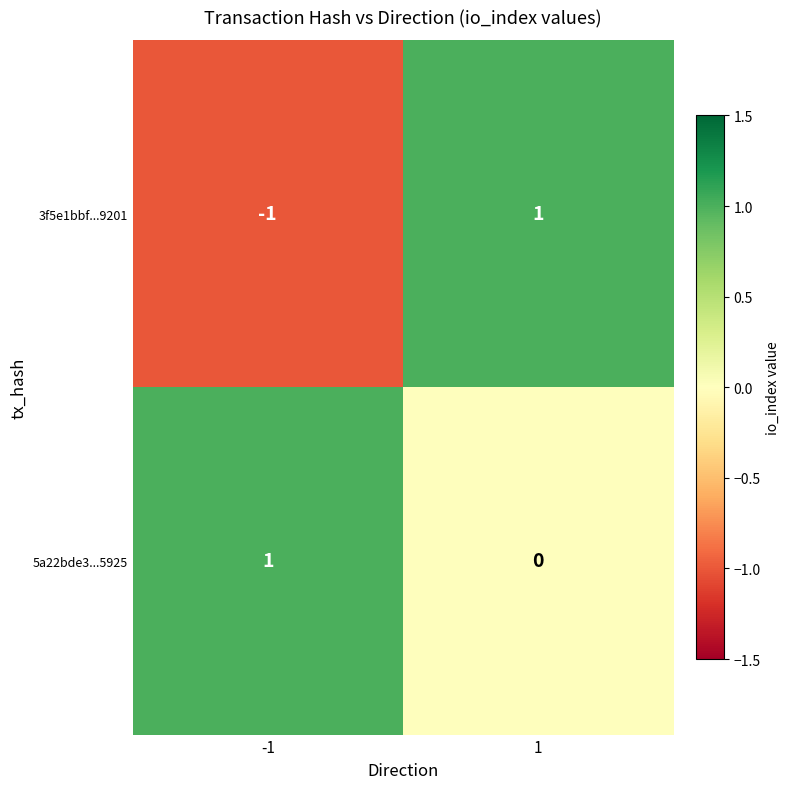

Reading left to right, list all the values displayed in this chart.

3f5e1bbf...9201: -1=-1	1=1
5a22bde3...5925: -1=1	1=0